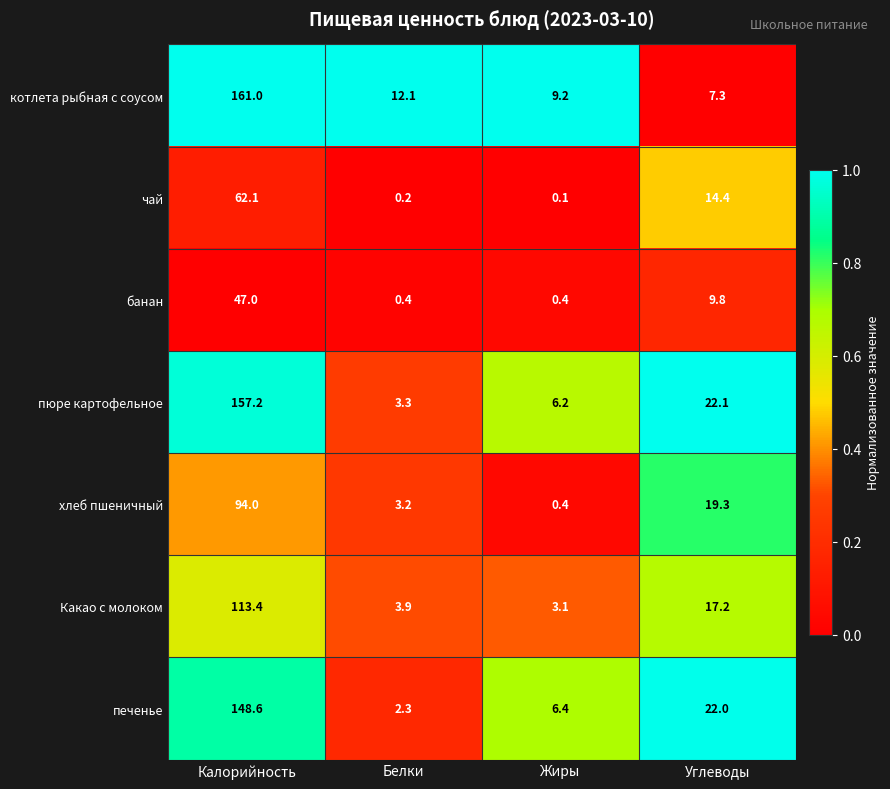

Count the number of categories in the chart.

4